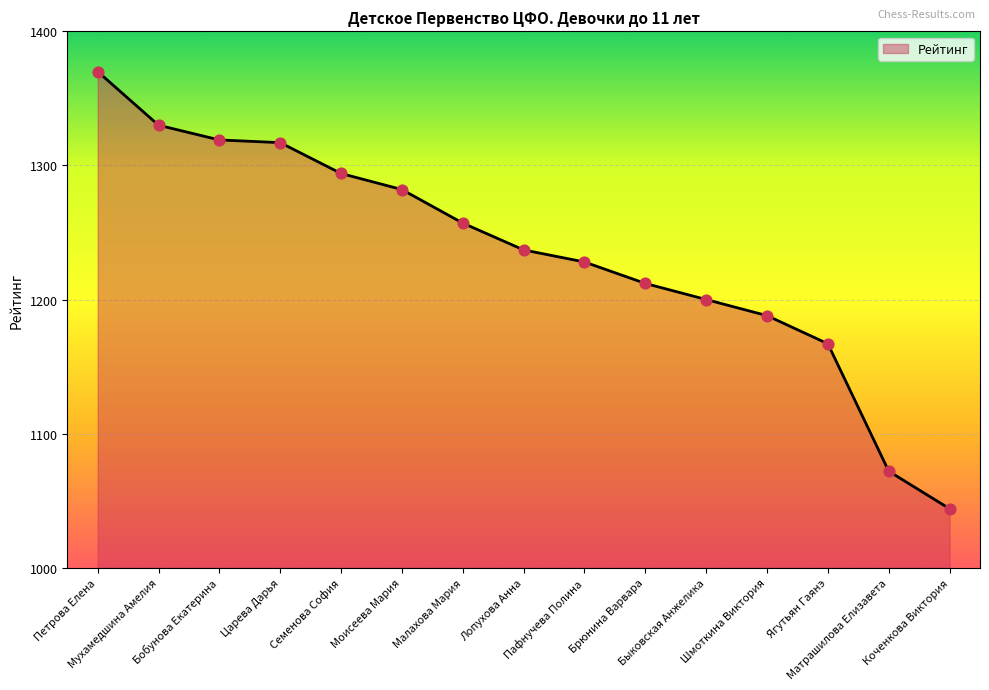

Approximately how many times larger is the value at Коченкова Виктория compared to Моисеева Мария?

0.8